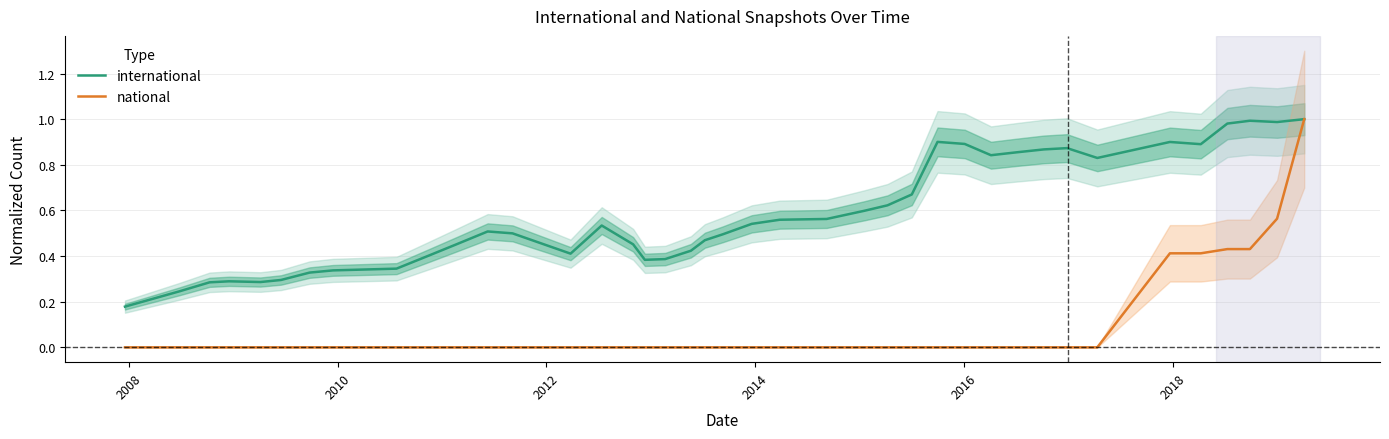

True or false: international has more than 1 interior local peaks.

True